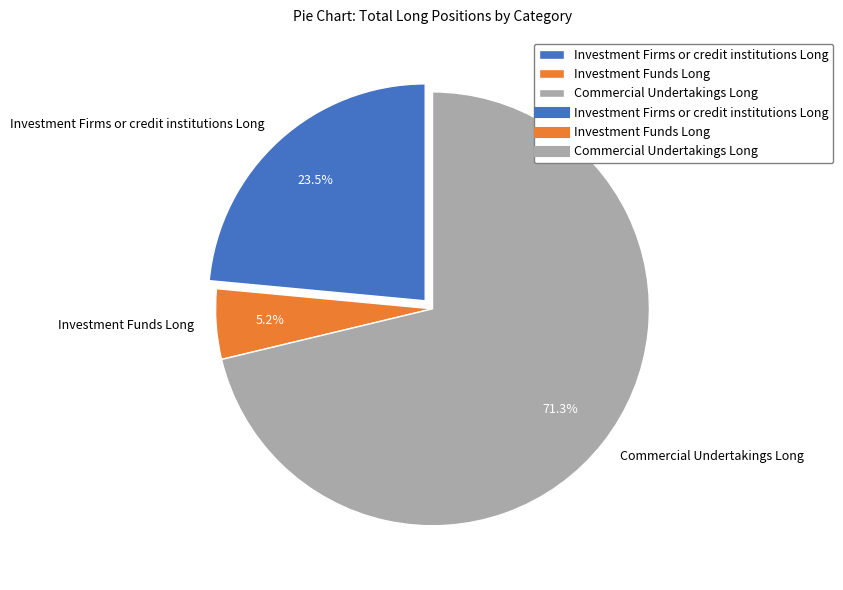

To the nearest percent, what percentage of the pie is Commercial Undertakings Long?

71%